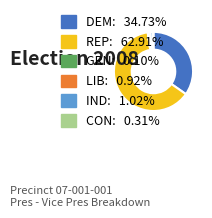

Does any single category account for the majority?

Yes